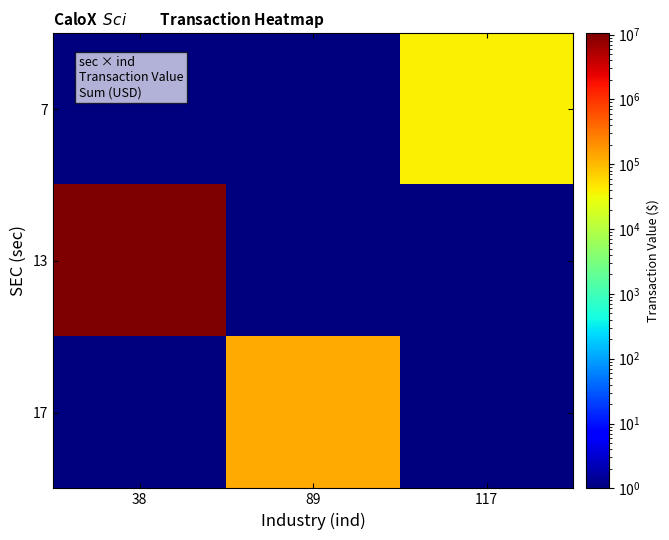

Reading left to right, extract all data points from this chart.

7: 38=0.5	89=0.5	117=38734.0
13: 38=10459442.0	89=0.5	117=0.5
17: 38=0.5	89=134074.0	117=0.5